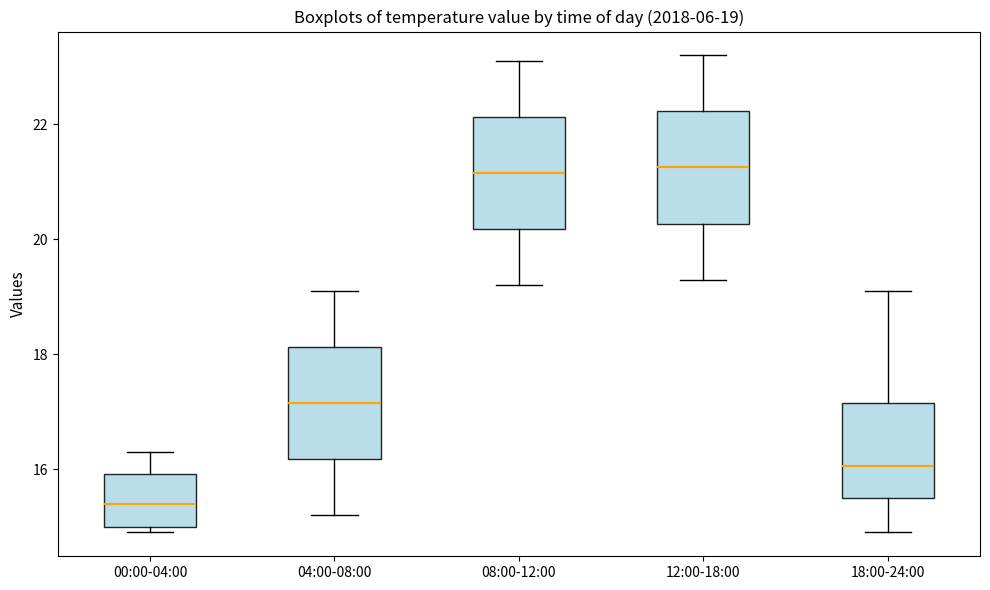

Which box has the lowest median line?

00:00-04:00